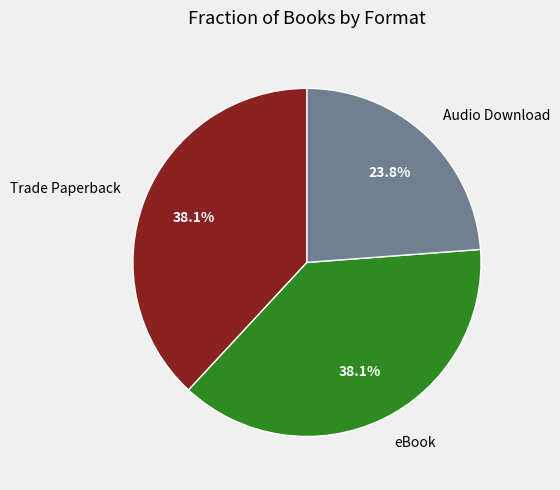

Does any single category account for the majority?

No